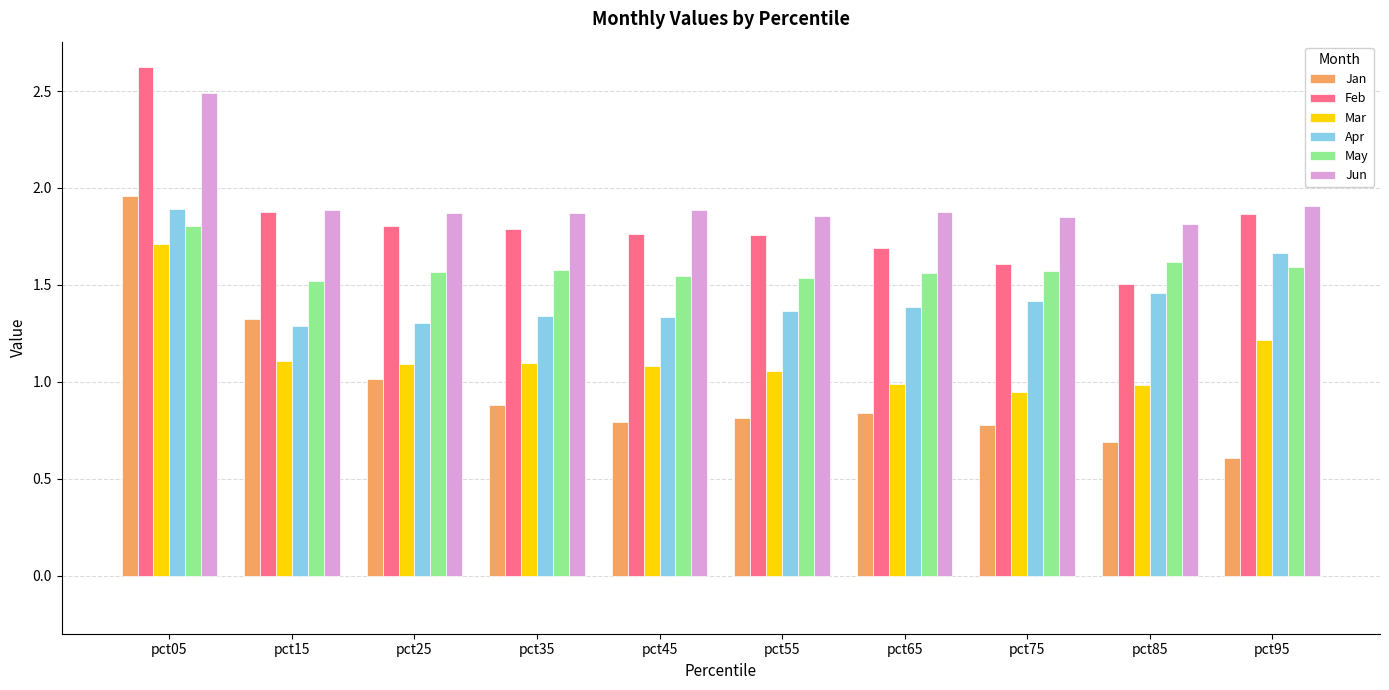

Which category has the lowest value in the Feb series?

pct85